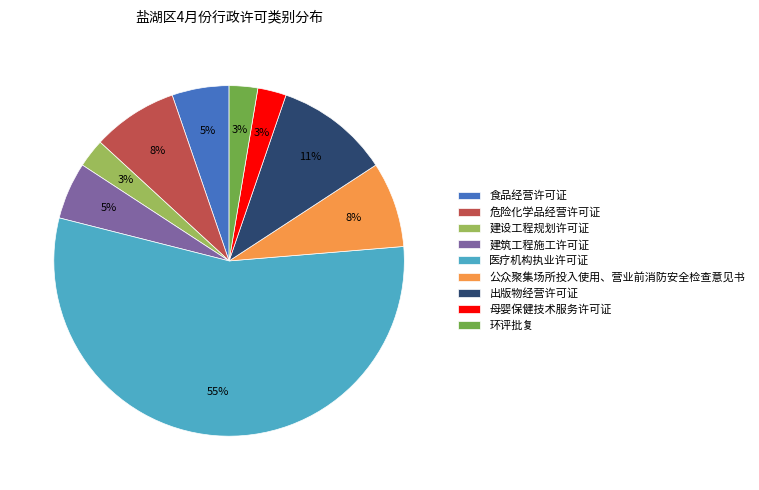

Between 出版物经营许可证 and 食品经营许可证, which is larger?

出版物经营许可证